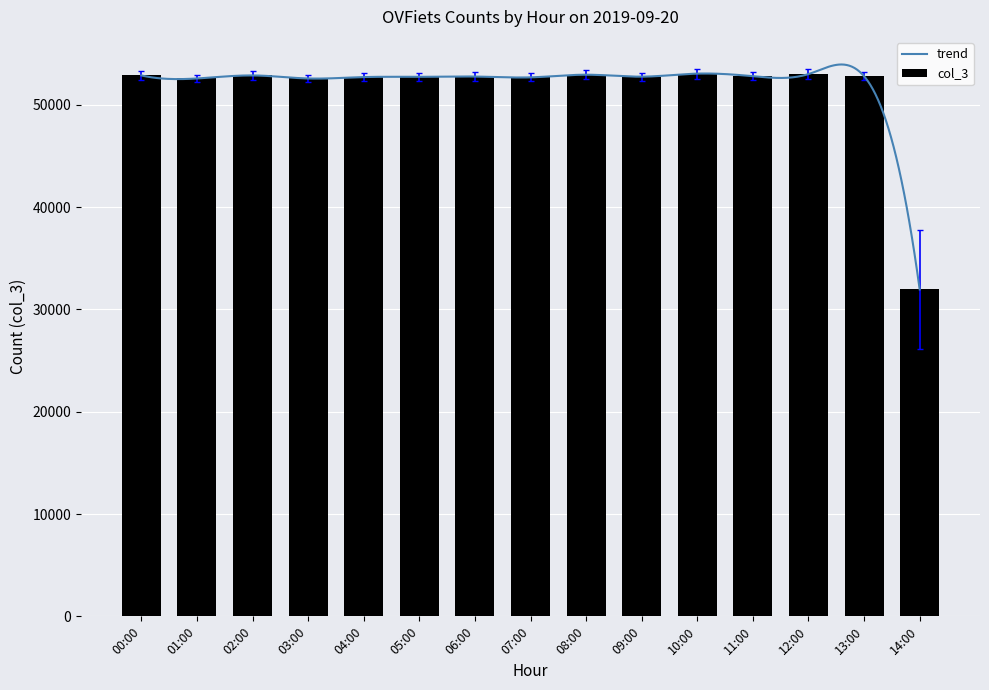

Reading left to right, list all the values displayed in this chart.

52866	52569	52866	52569	52705	52730	52757	52678	52937	52746	53044	52792	52998	52789	31954